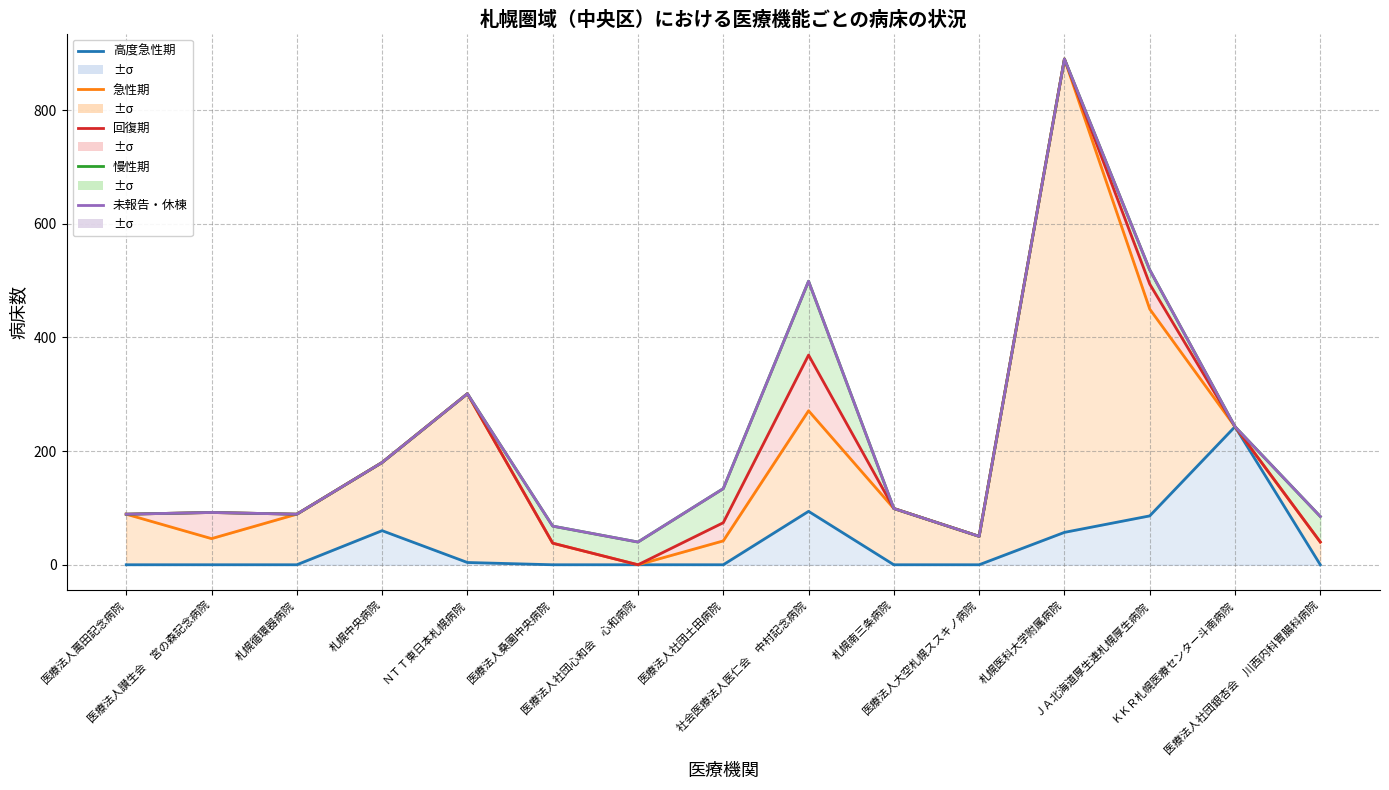

What is the average value of the 高度急性期 series?

36